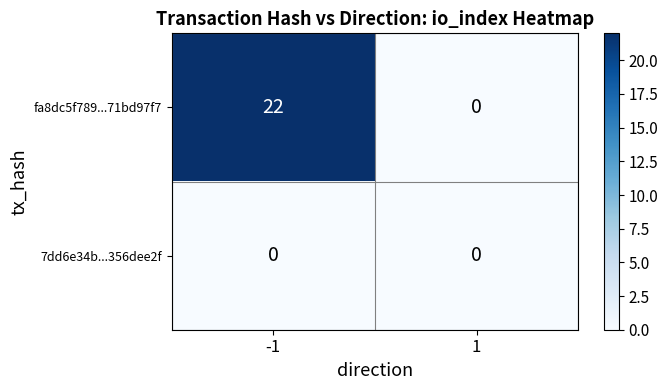

List the series in order of their peak value, highest first.

fa8dc5f789...71bd97f7, 7dd6e34b...356dee2f